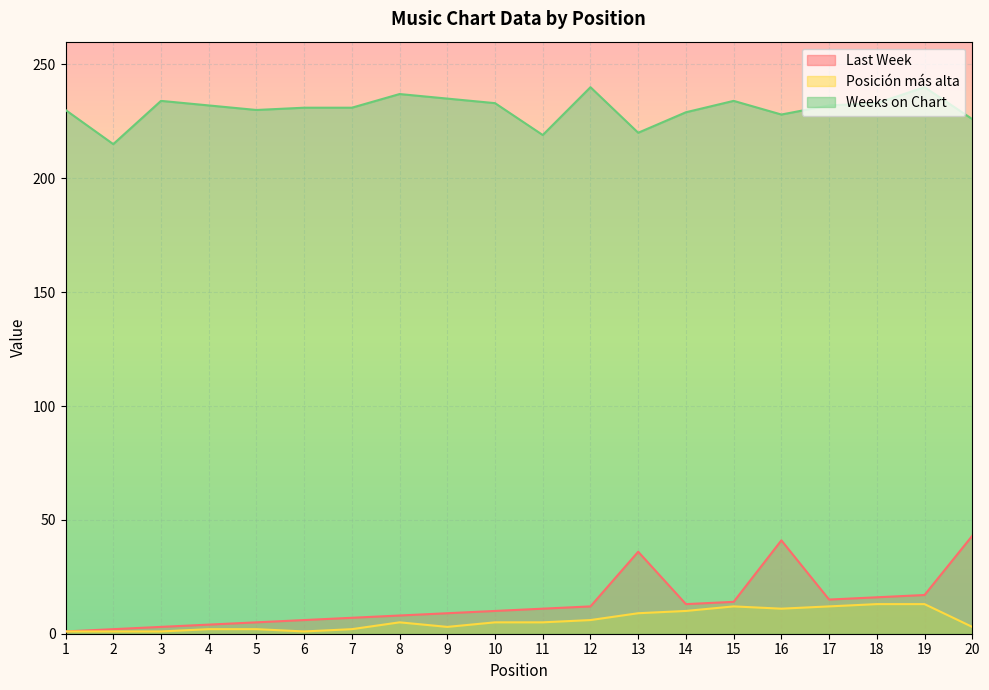

What is the greatest value displayed?

240